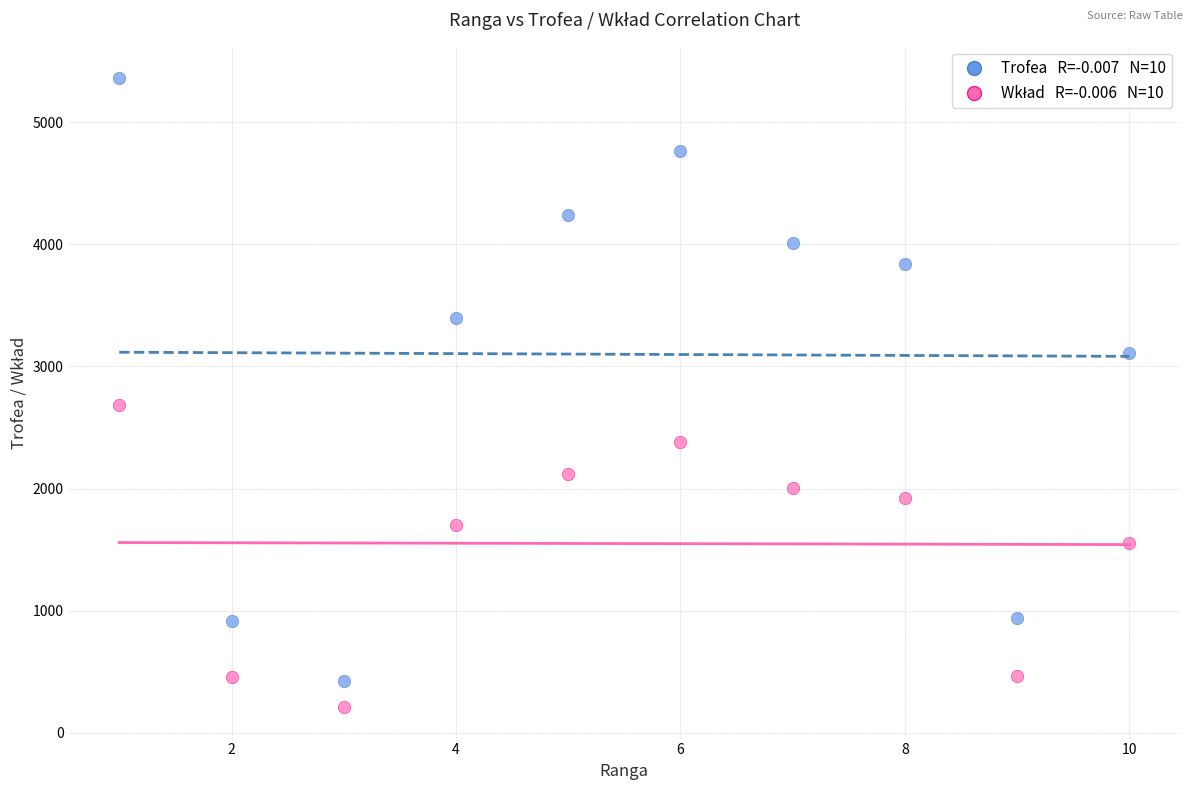

Across all data points, what is the range of X values (max minus min)?

9